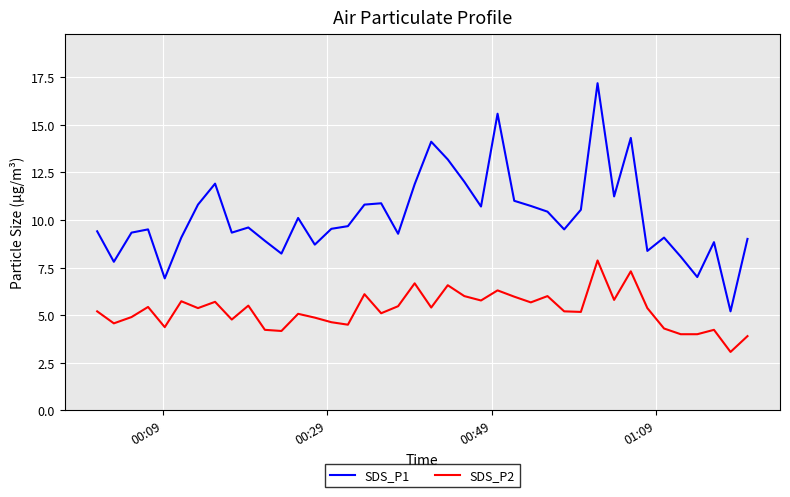

Which series has the largest total across all categories?

SDS_P1